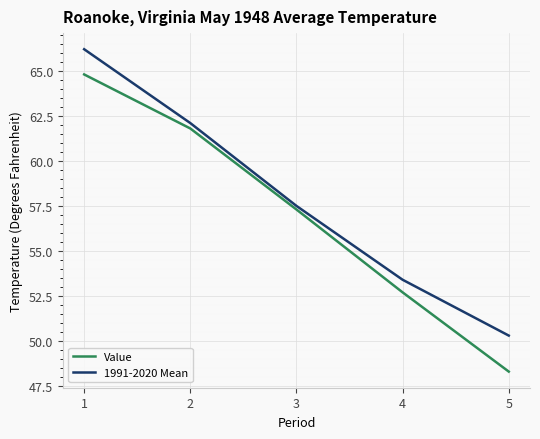

How many lines are shown in the chart?

2